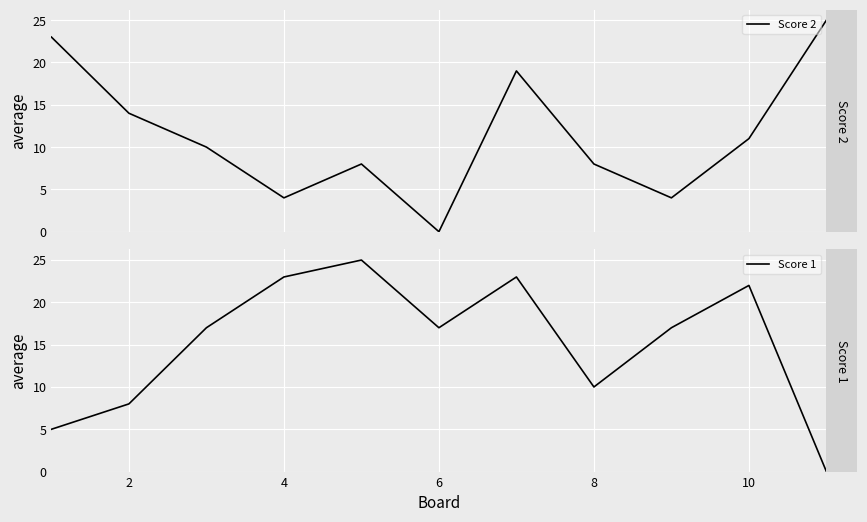

In Score 1, how many points are lower than both neighbors (excluding endpoints)?

2